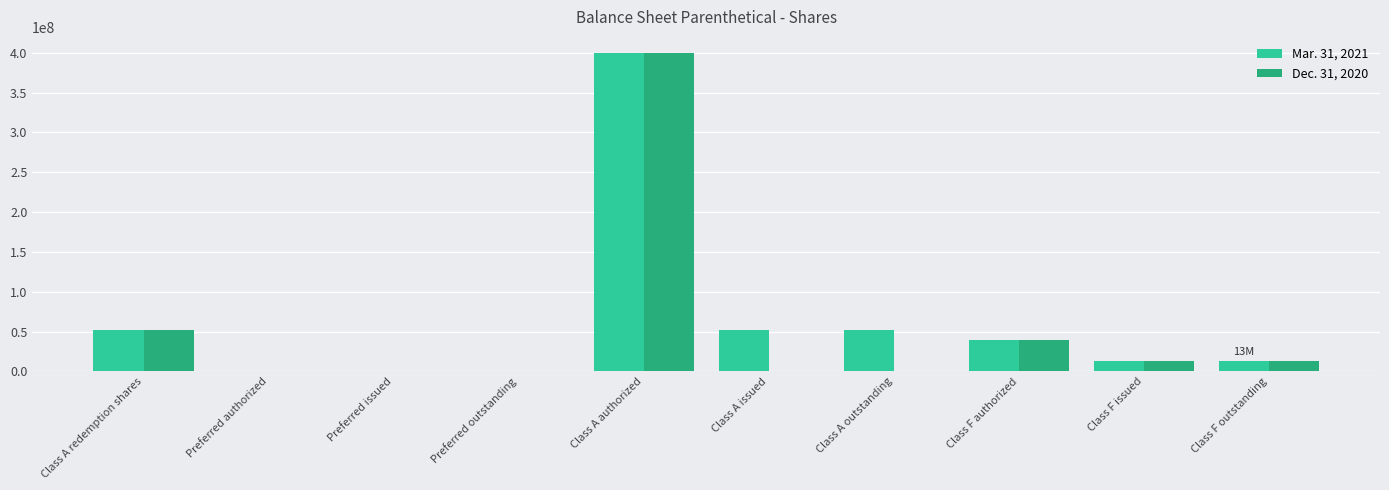

The Dec. 31, 2020 series shows 13125000 at Class F issued. True or false?

True